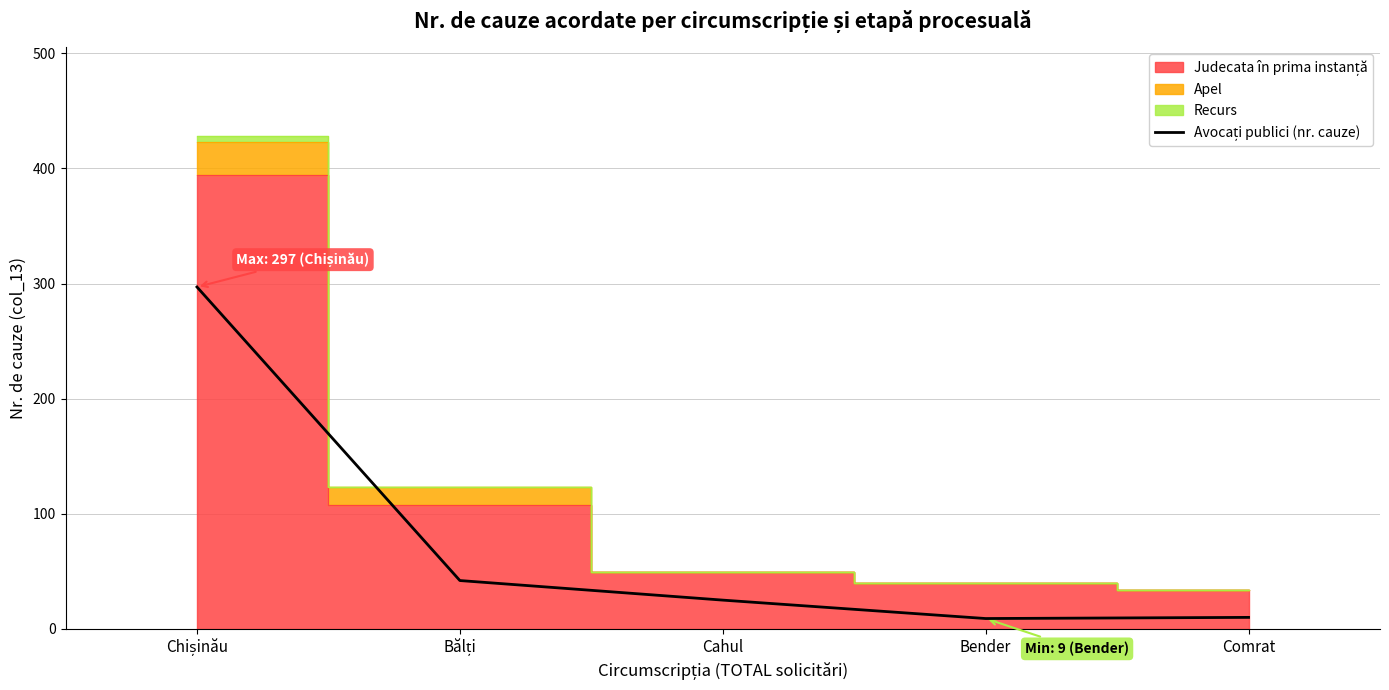

What is the smallest value displayed?

9